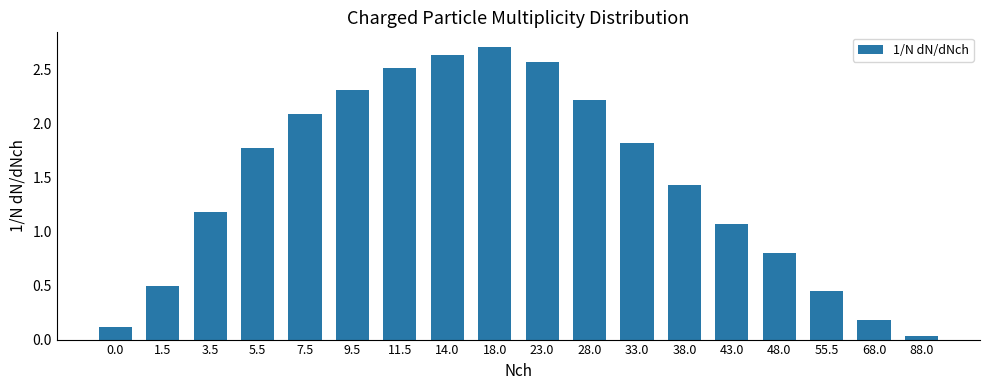

How many bars are there in total?

18